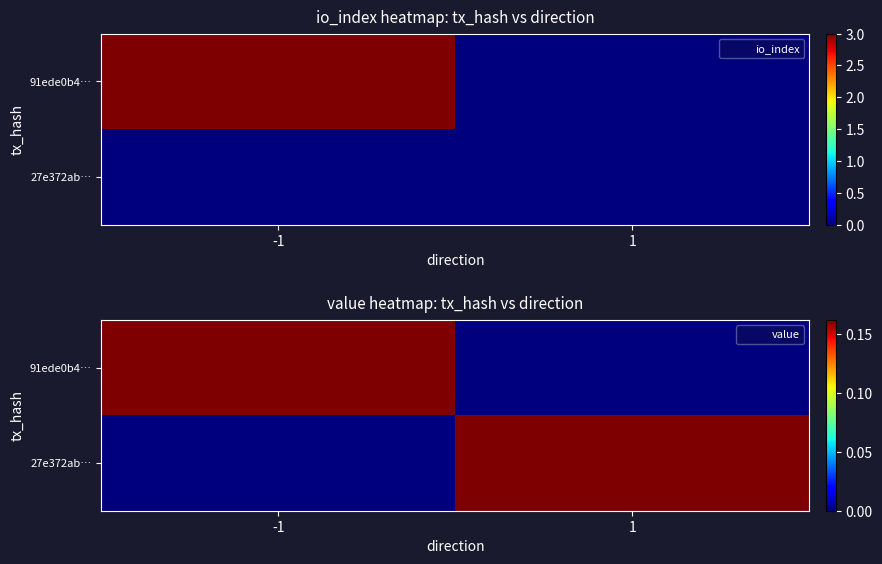

What is the average value of the 27e372ab… series?

0.1